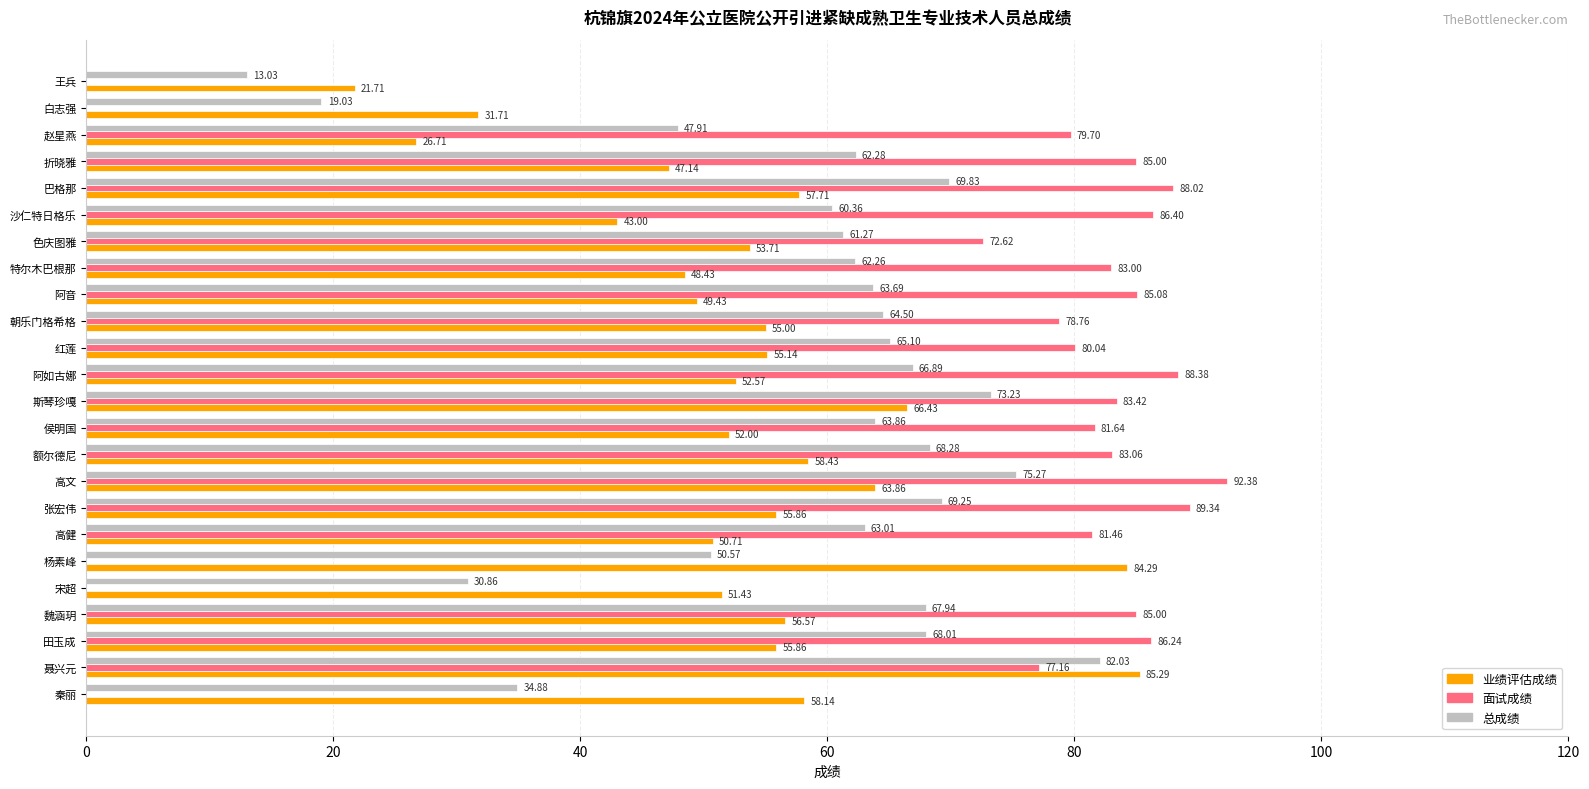

What is the sum of all 面试成绩 values?

1586.7